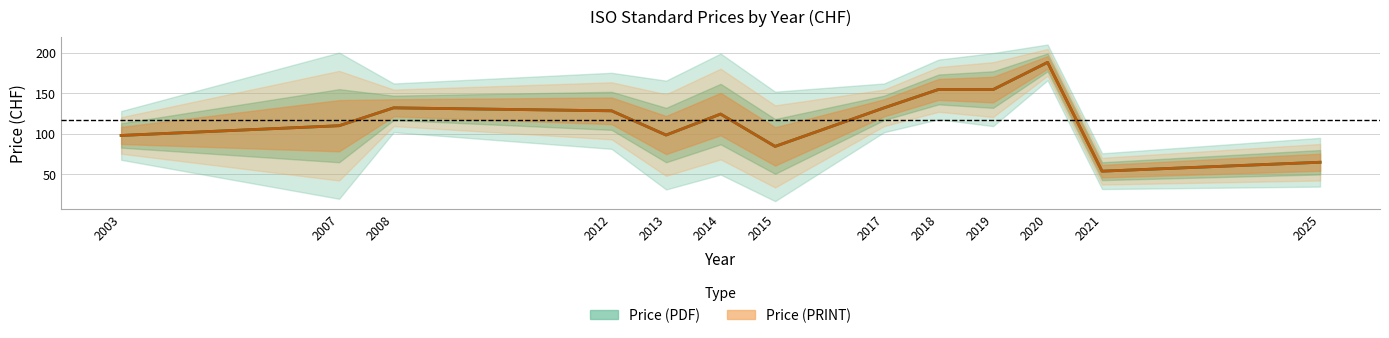

True or false: Price (PDF) has a value of 199 at 2020.

True